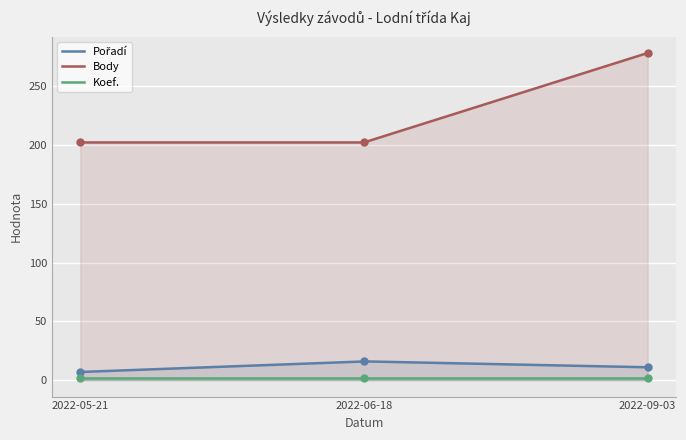

Which series has the largest total across all categories?

Body